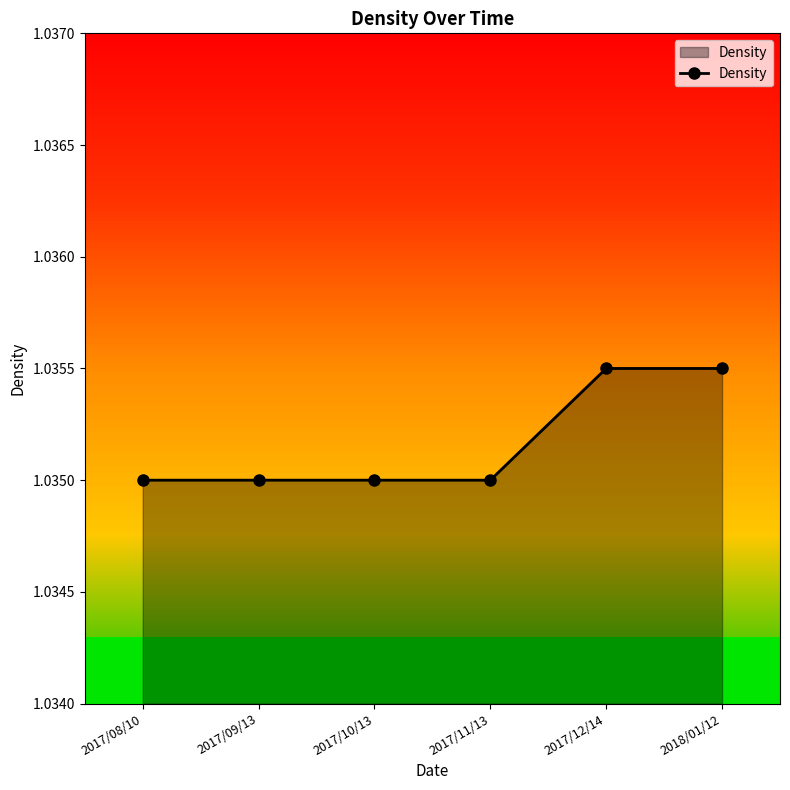

Count the values in the range 1 to 2.

6